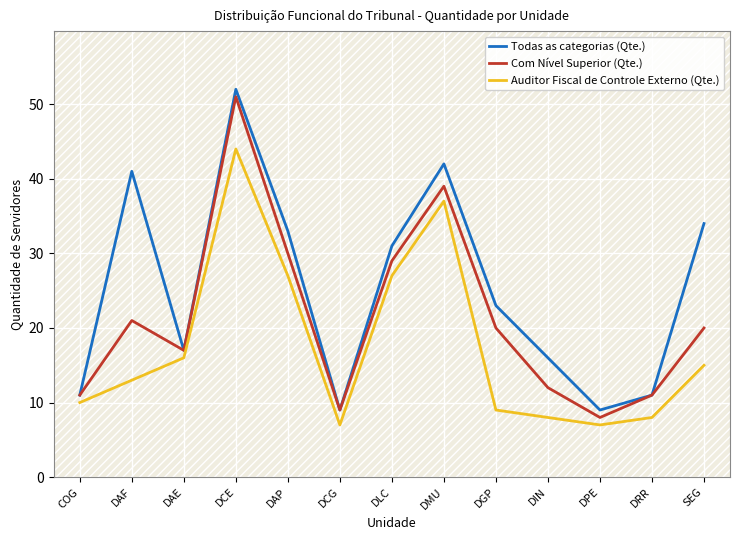

Which series has the largest total across all categories?

Todas as categorias (Qte.)